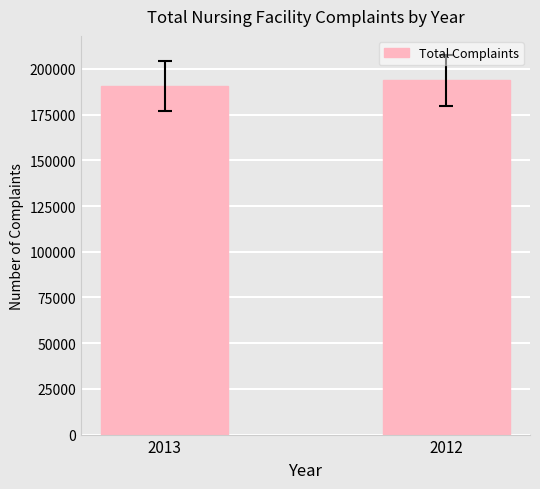

What is the sum of the values at 2012 and 2013?

384242